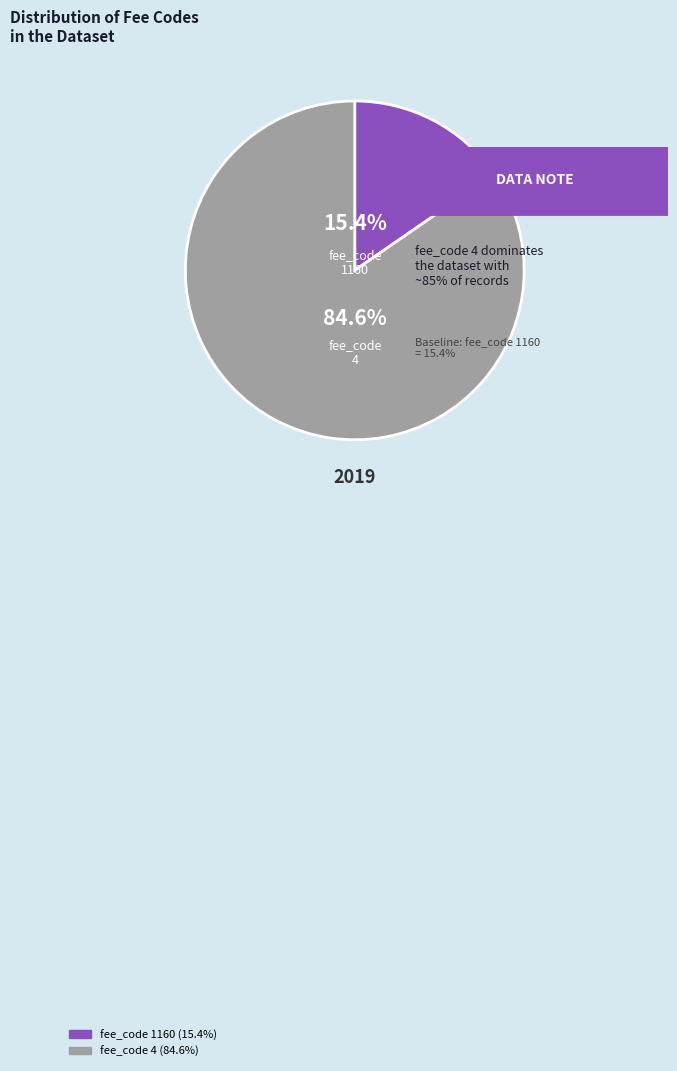

Which has a higher value, fee_code 4 or fee_code 1160?

fee_code 4